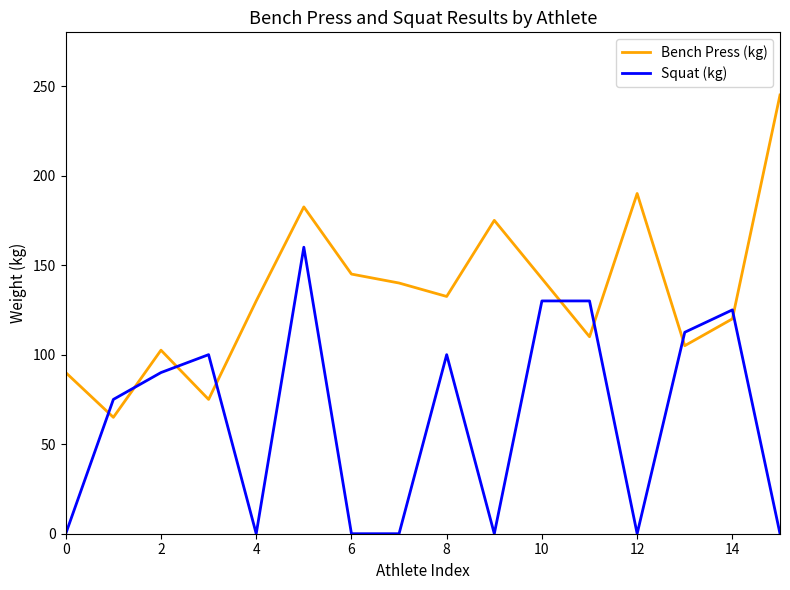

What is the difference between the maximum and minimum values in the Squat (kg) series?

160.0